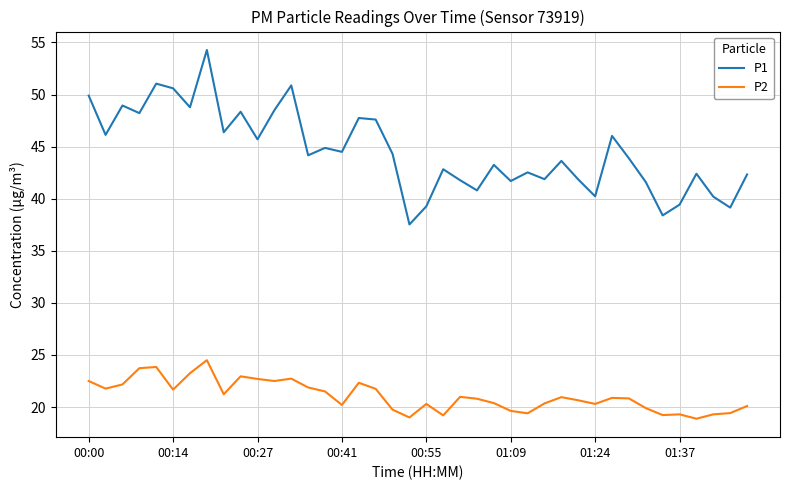

What is the average value of the P2 series?

21.1